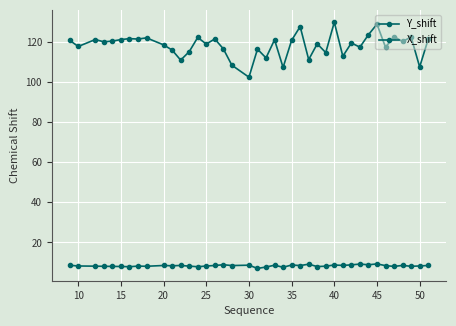

What is the value of the Y_shift point at the 3rd from the left?

121.2